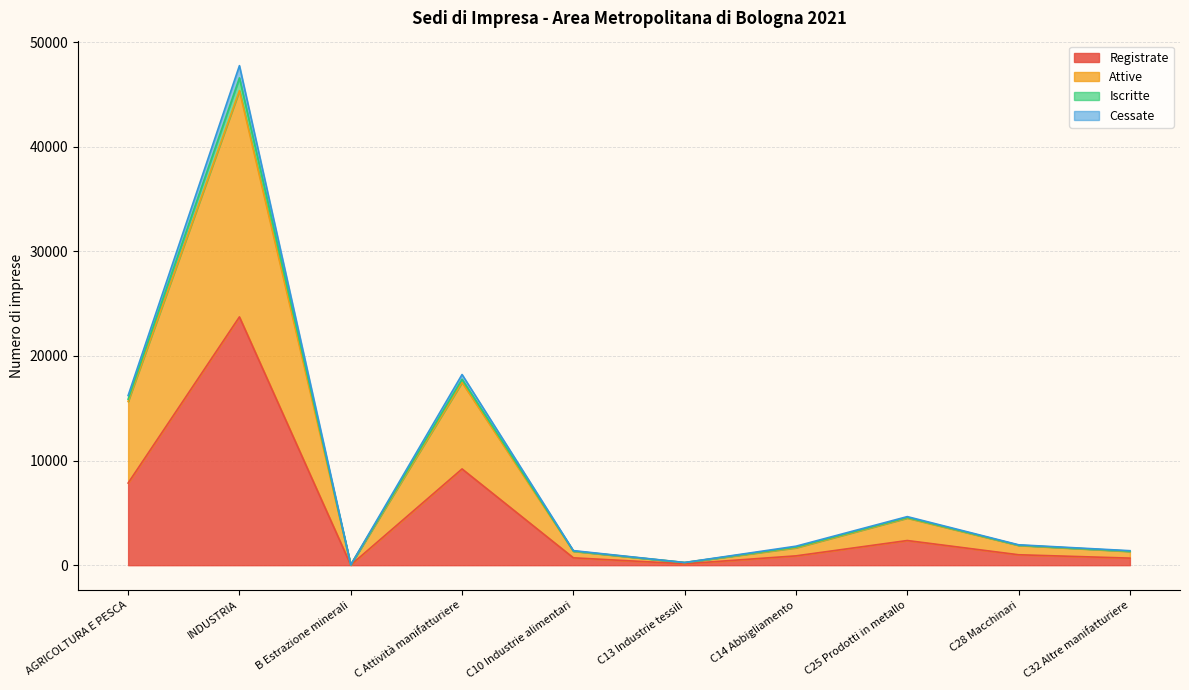

How many data points in Attive are above 1891?

4